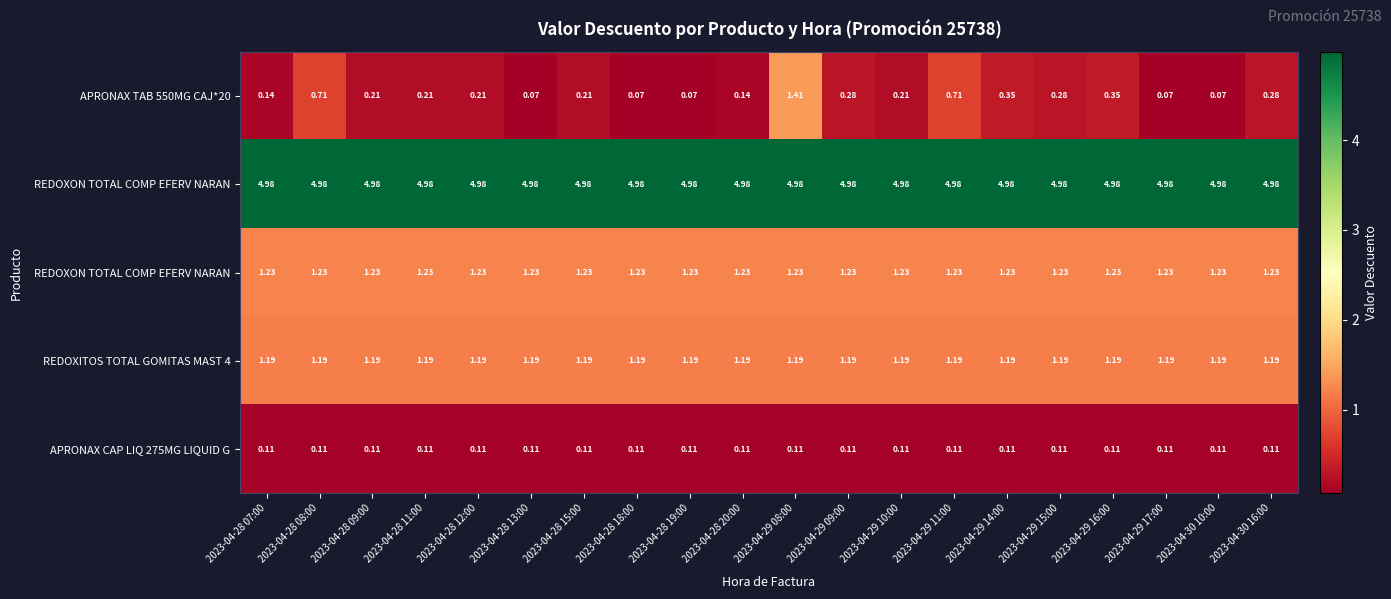

How many categories are shown in the chart?

20